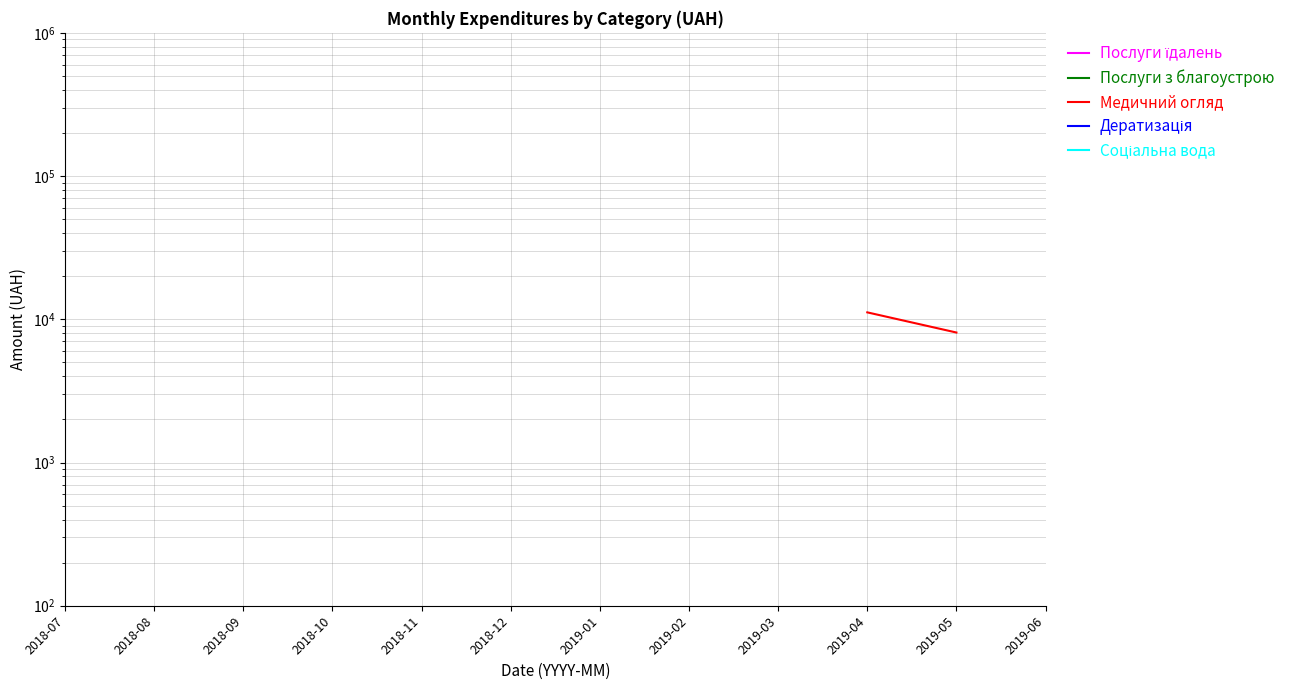

Between 2019-02 and 2019-01, which is larger?

2019-01